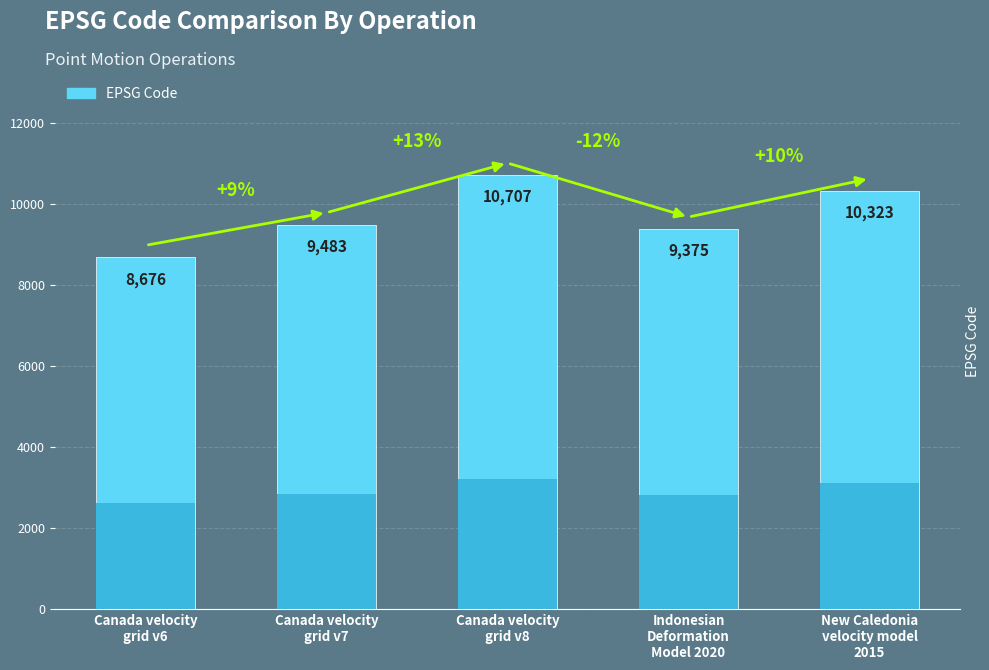

How many bars are there in total?

5